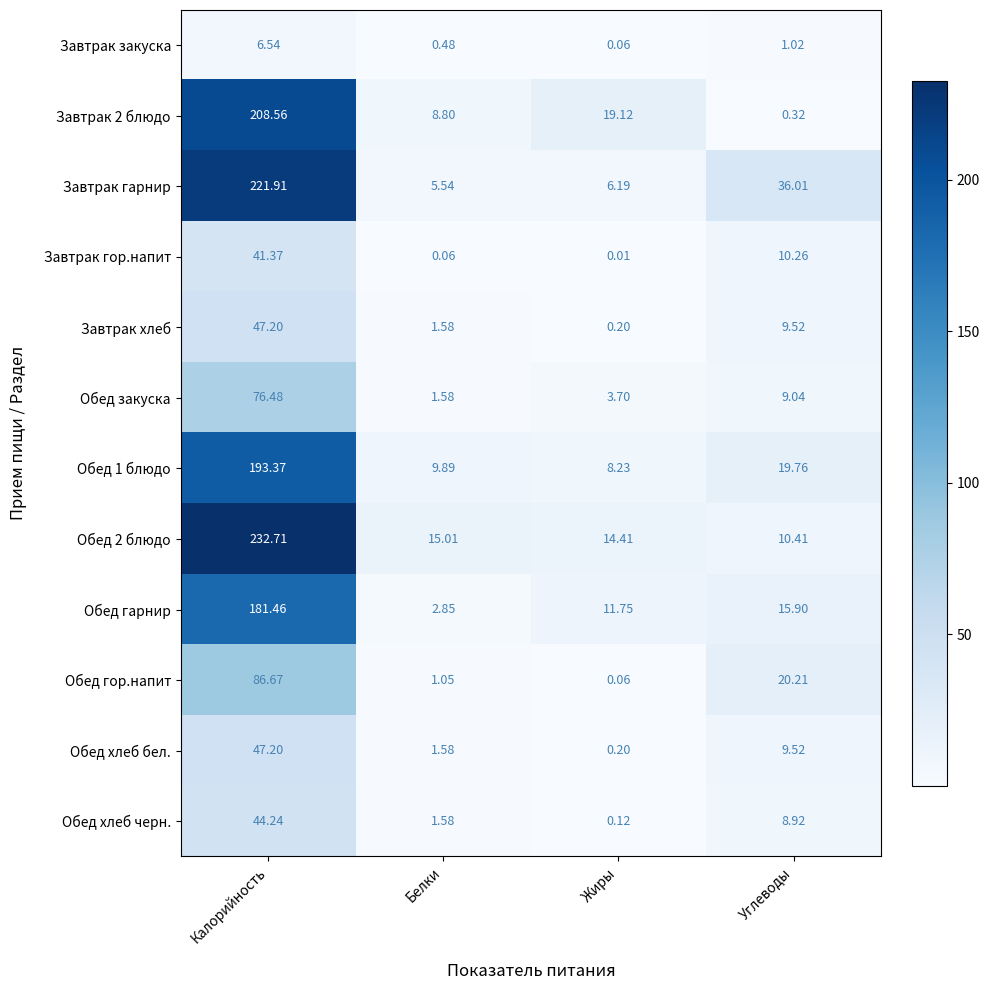

Which series has the widest spread of values?

Обед 2 блюдо